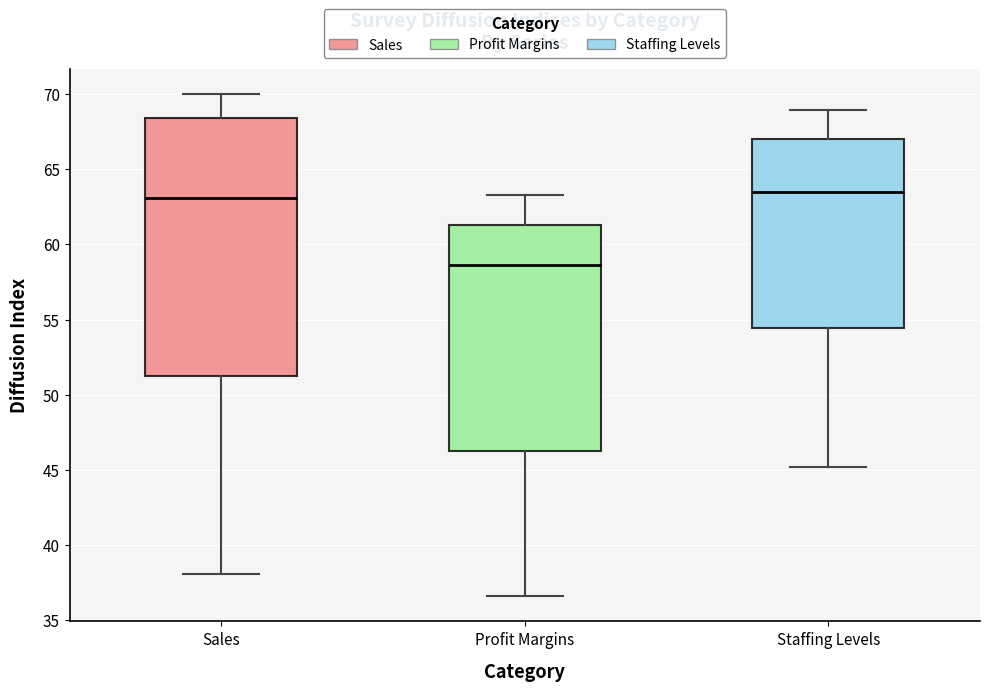

Comparing the boxes themselves (not the whiskers), which one is the tallest?

Sales